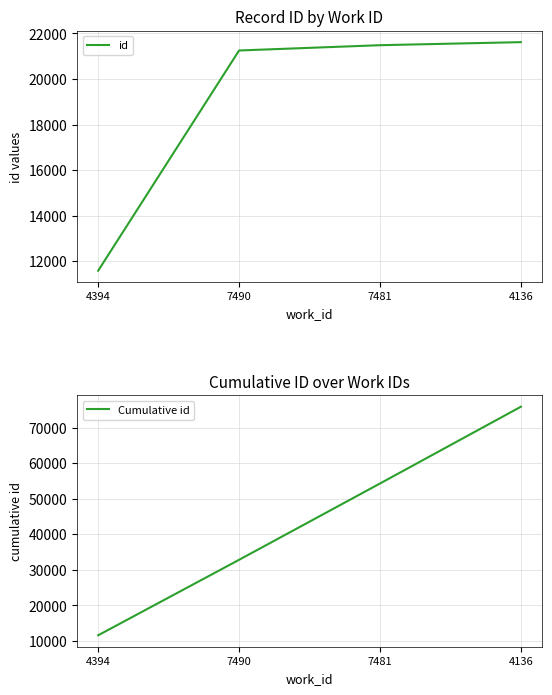

Is the value of id at 7481 greater than the value of Cumulative id at 4394?

Yes